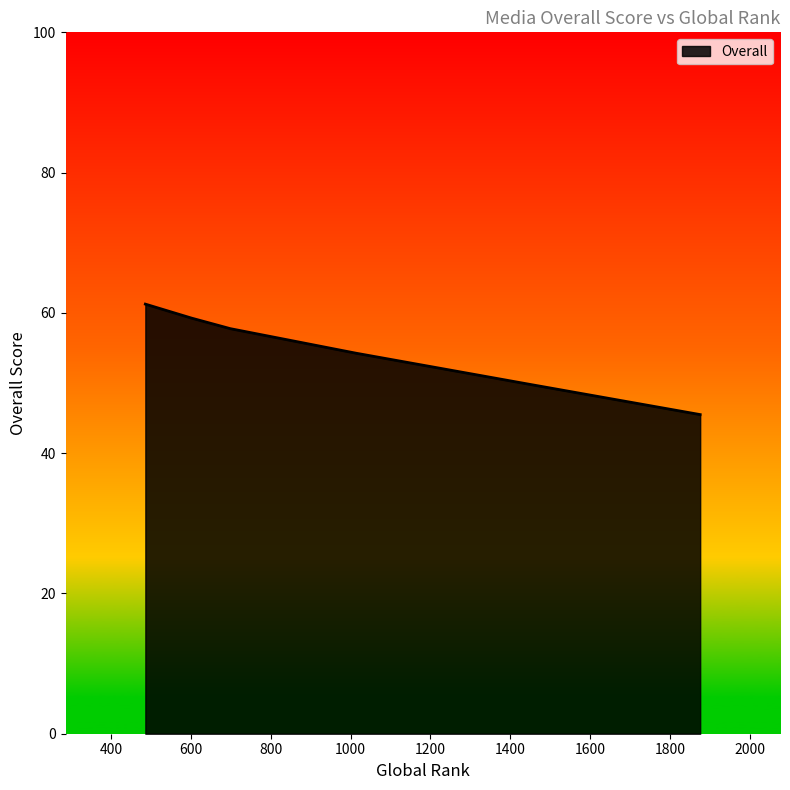

How many lines are shown in the chart?

1